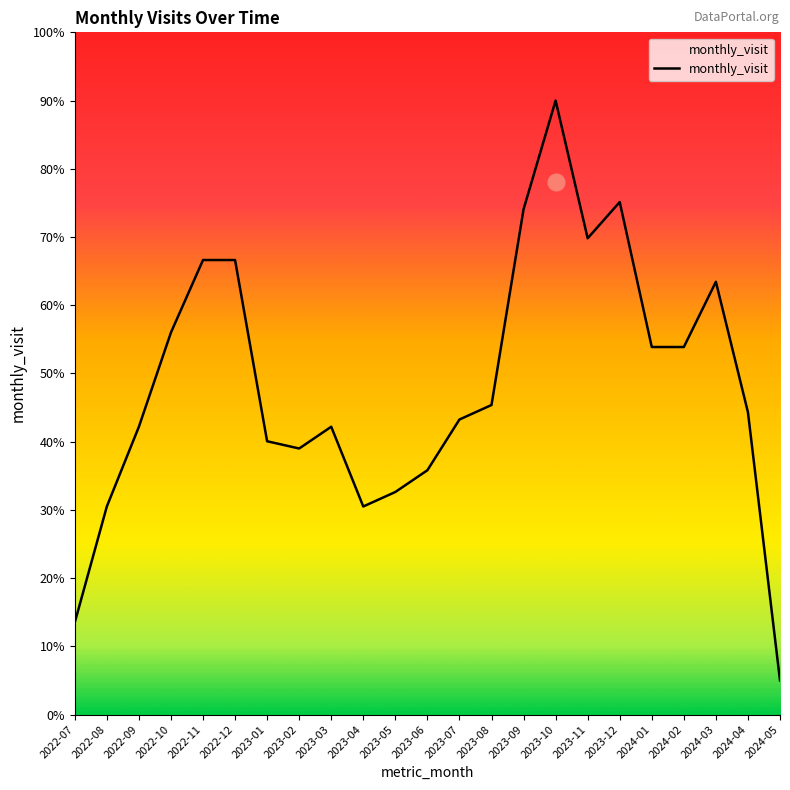

What is the difference between the maximum and minimum values?

85.0